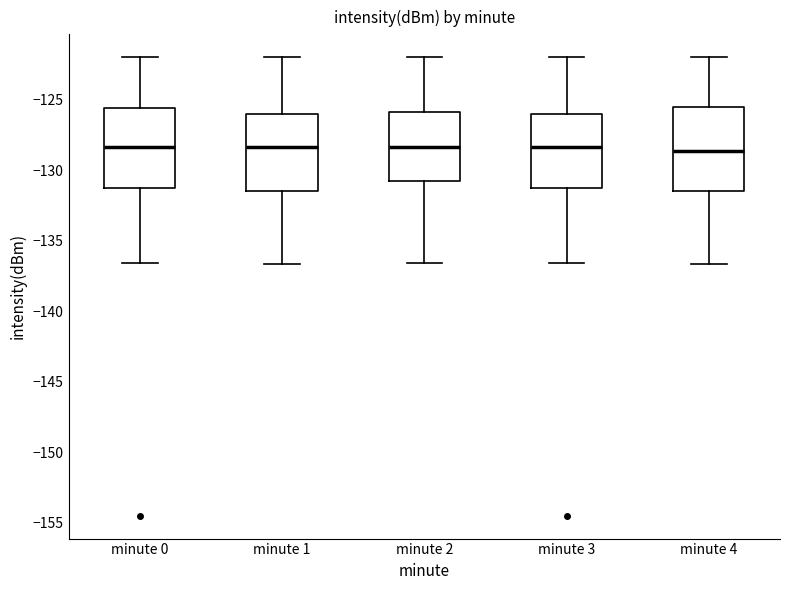

Where is the upper edge of the box for minute 0 on the y-axis? The values are not printed on the chart, so give them approximately, as read against the axis.

-125.5